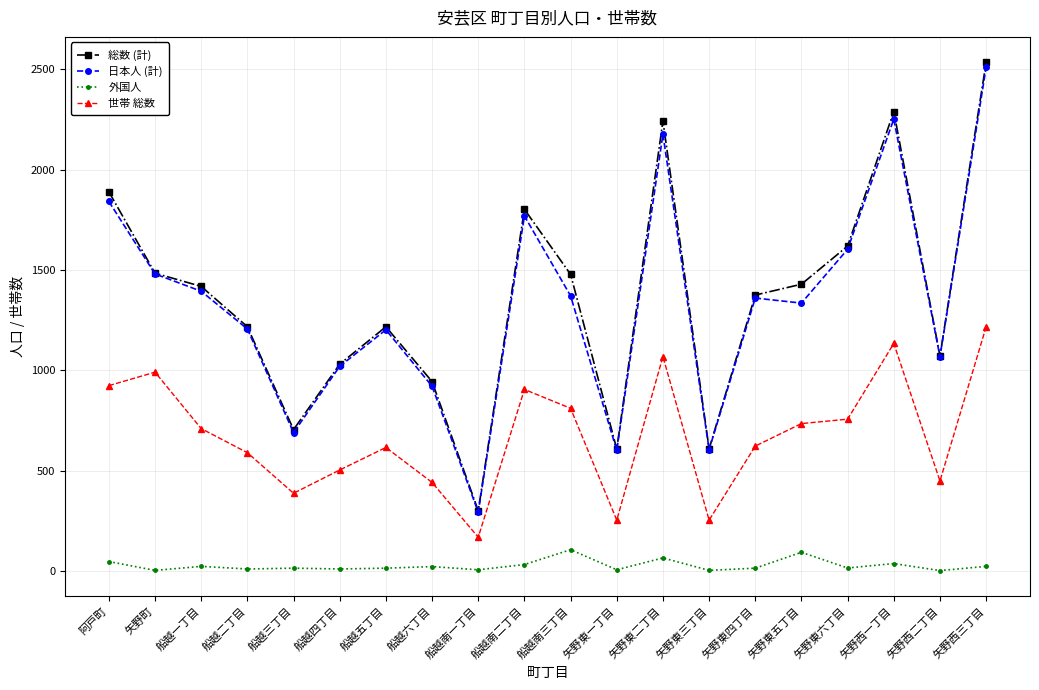

At 阿戸町, list the series in order from largest to smallest.

総数 (計), 日本人 (計), 世帯 総数, 外国人